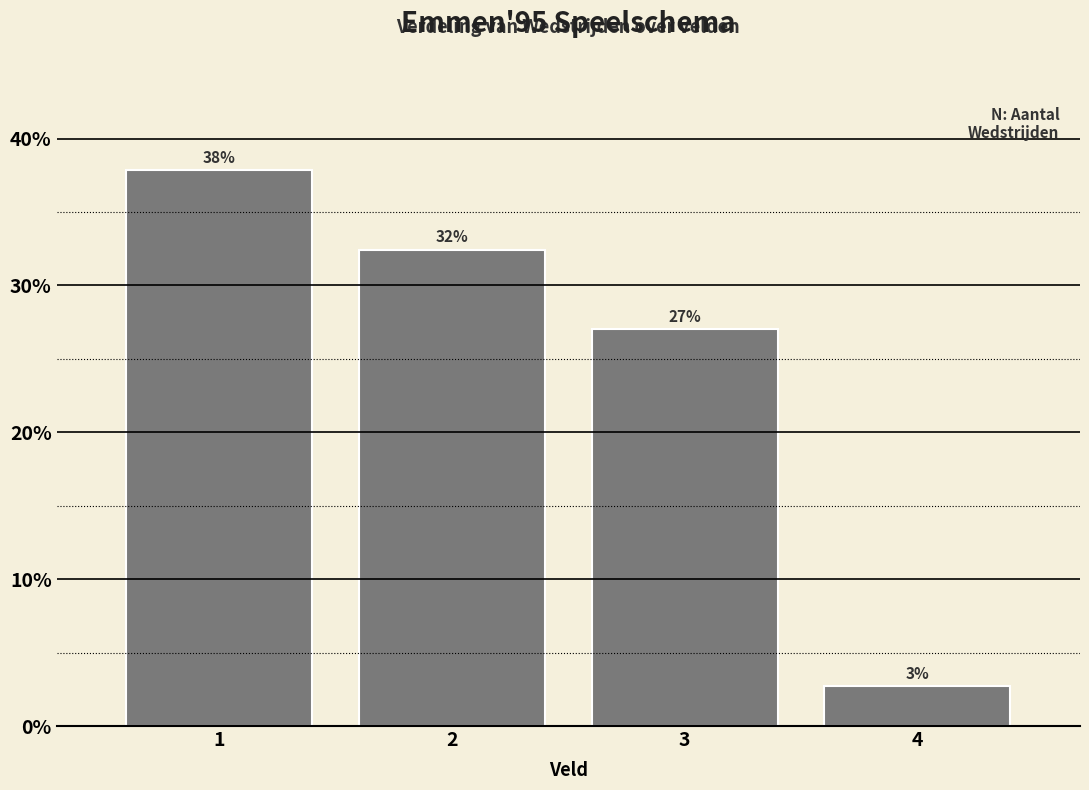

List the labels in order of value, largest first.

1, 2, 3, 4